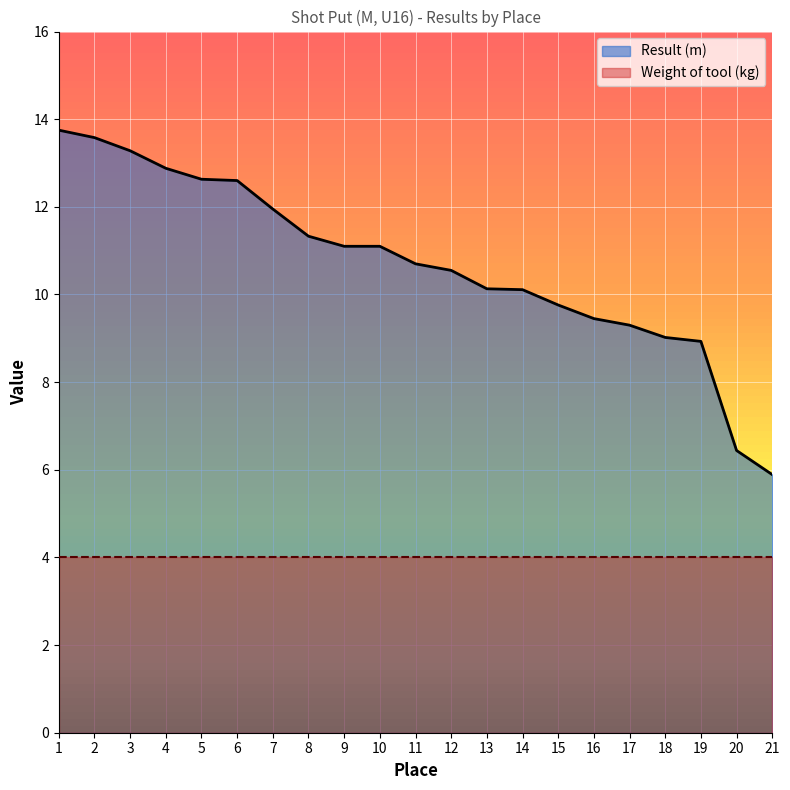

What is the change in value from 16 to 17?

-0.1